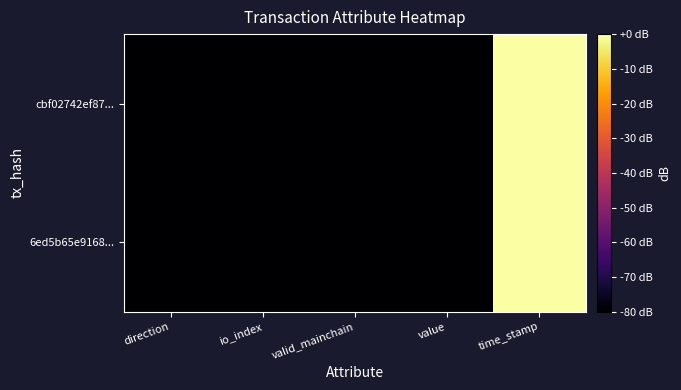

Rank the series at valid_mainchain from highest to lowest value.

cbf02742ef87..., 6ed5b65e9168...